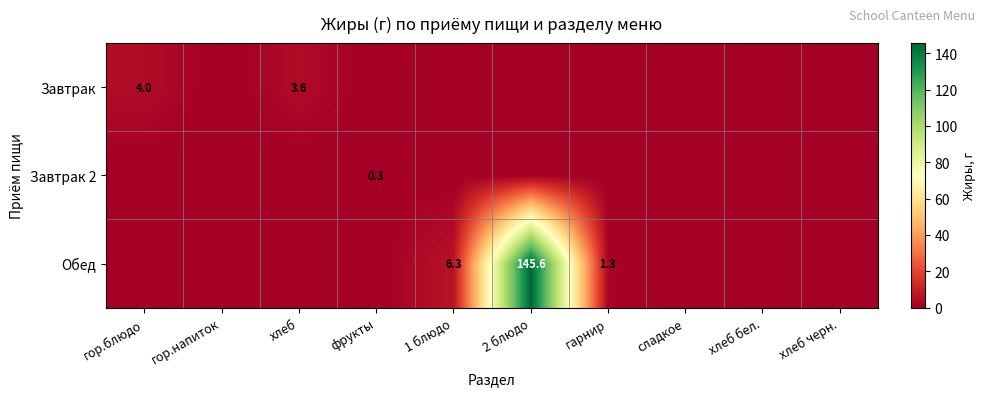

The value of Завтрак at хлеб is 3.6. True or false?

True